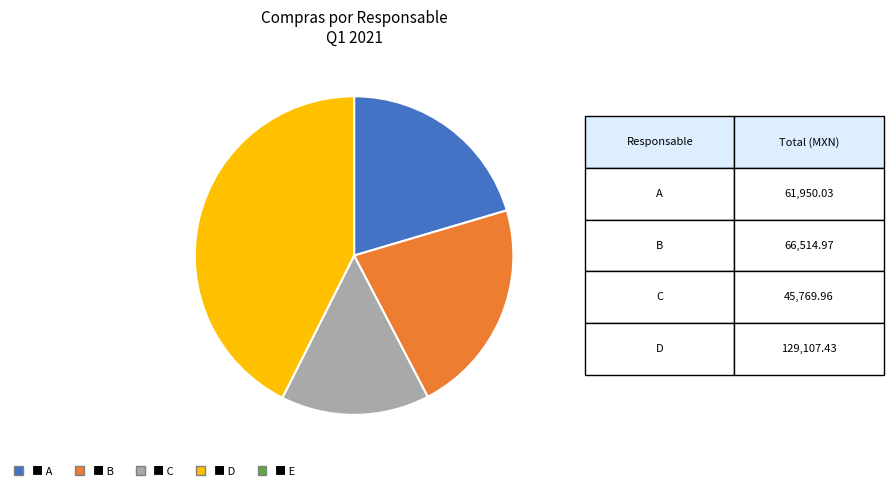

Is there any slice that represents more than half of the pie?

No